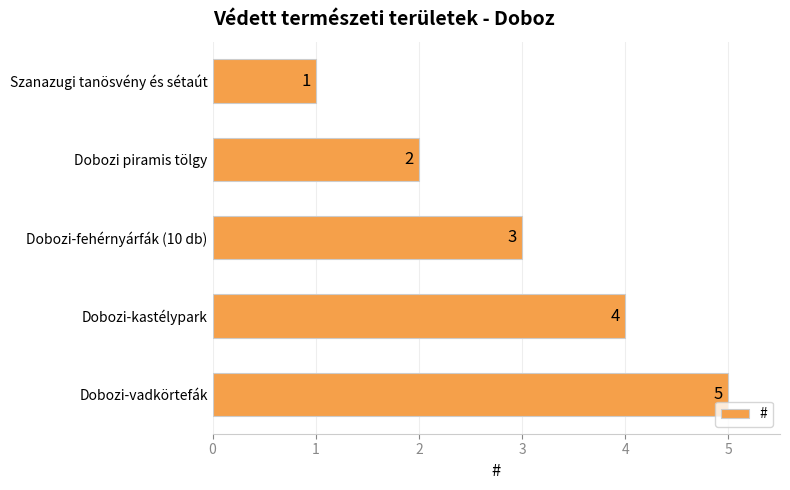

What value does the data have at Dobozi-vadkörtefák?

5